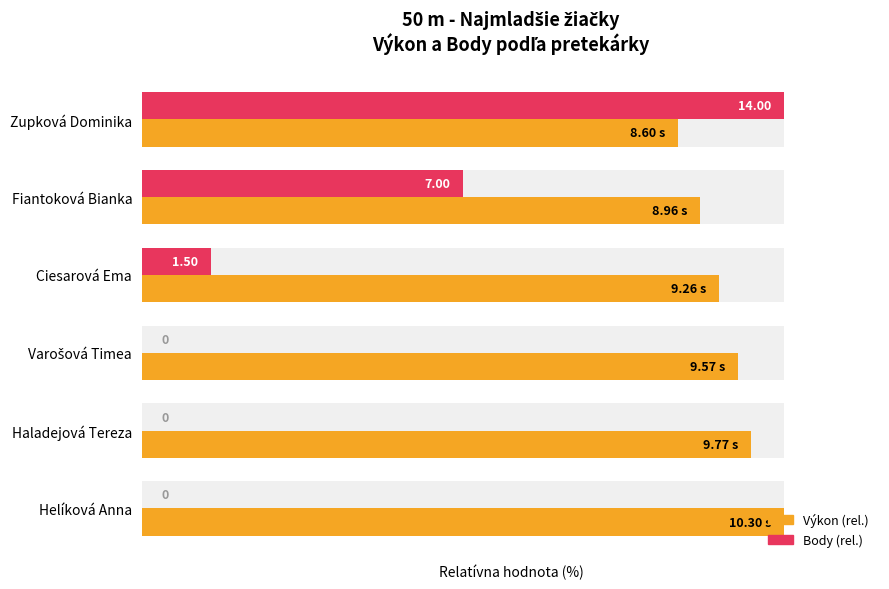

True or false: Body (rel.) has a value of 31.2 at Varošová Timea.

False